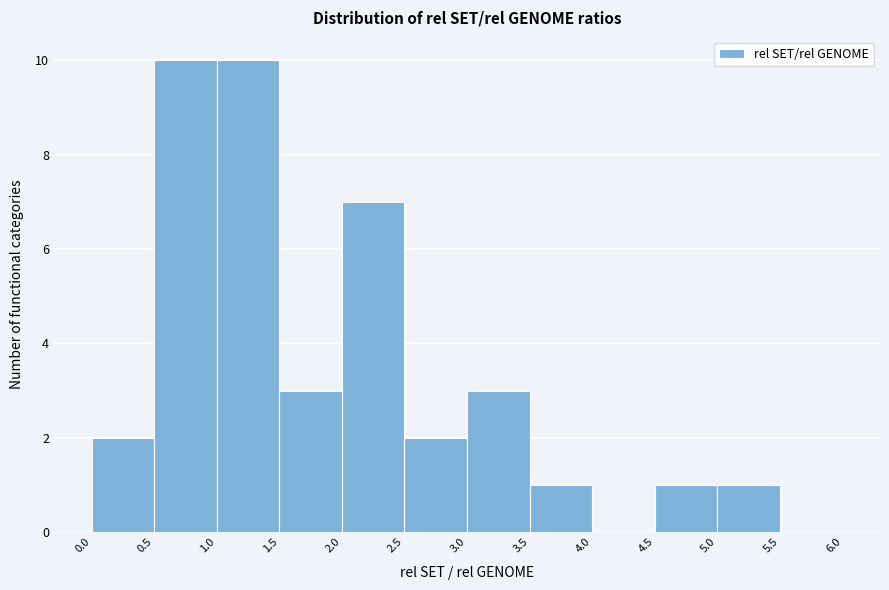

Reading left to right, transcribe this chart: for each bar, give the range it covers on the x-axis and its height. The values are not printed on the chart, so give them approximately, as read against the axis.

0.0 to 0.5: 2
0.5 to 1.0: 10
1.0 to 1.5: 10
1.5 to 2.0: 3
2.0 to 2.5: 7
2.5 to 3.0: 2
3.0 to 3.5: 3
3.5 to 4.0: 1
4.0 to 4.5: 0
4.5 to 5.0: 1
5.0 to 5.5: 1
5.5 to 6.0: 0